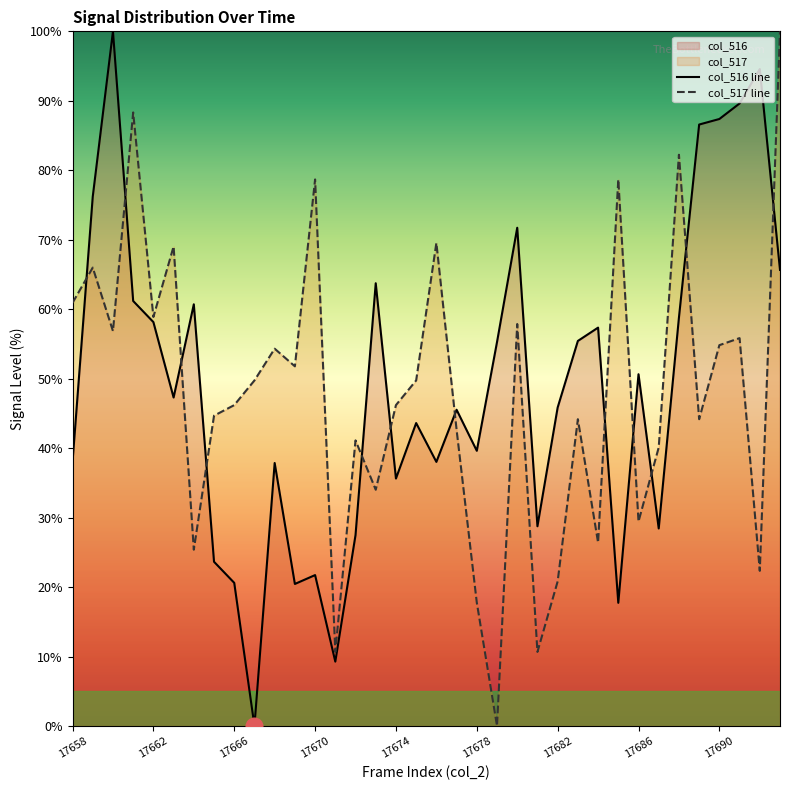

At how many categories does at least one series exceed 27?

35